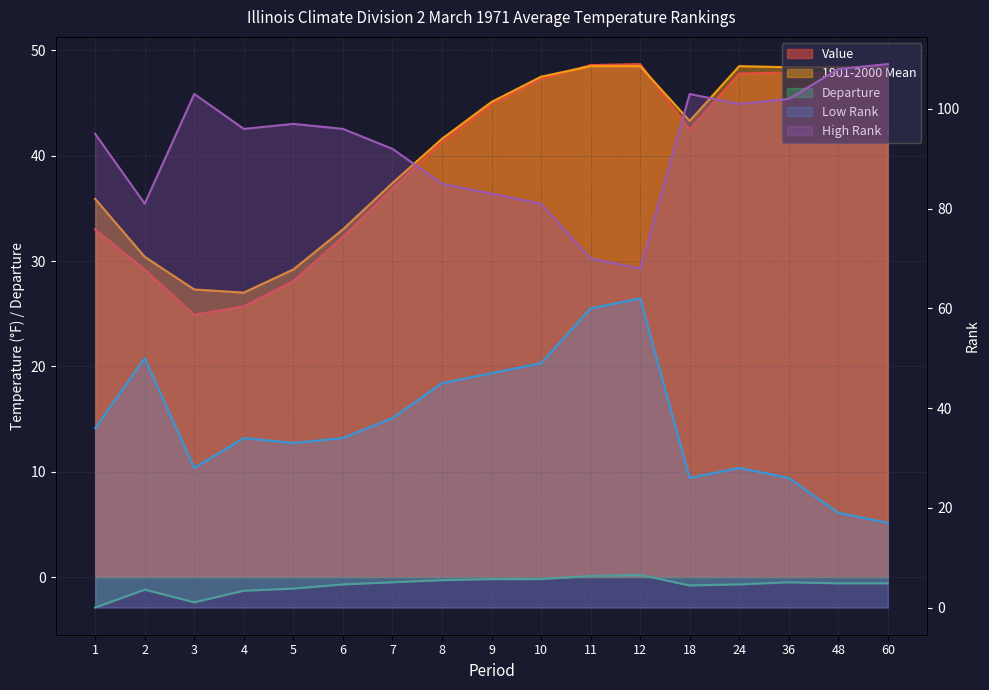

Reading left to right, what are all the values shown in this chart?

Value: 33.0	29.2	24.9	25.7	28.1	32.3	36.9	41.3	44.9	47.3	48.6	48.7	42.5	47.8	47.9	47.8	47.8
1901-2000 Mean: 35.9	30.4	27.3	27.0	29.2	33.0	37.4	41.6	45.1	47.5	48.5	48.5	43.3	48.5	48.4	48.4	48.4
Departure: -2.9	-1.2	-2.4	-1.3	-1.1	-0.7	-0.5	-0.3	-0.2	-0.2	0.1	0.2	-0.8	-0.7	-0.5	-0.6	-0.6
Low Rank: 36.0	50.0	28.0	34.0	33.0	34.0	38.0	45.0	47.0	49.0	60.0	62.0	26.0	28.0	26.0	19.0	17.0
High Rank: 95.0	81.0	103.0	96.0	97.0	96.0	92.0	85.0	83.0	81.0	70.0	68.0	103.0	101.0	102.0	108.0	109.0